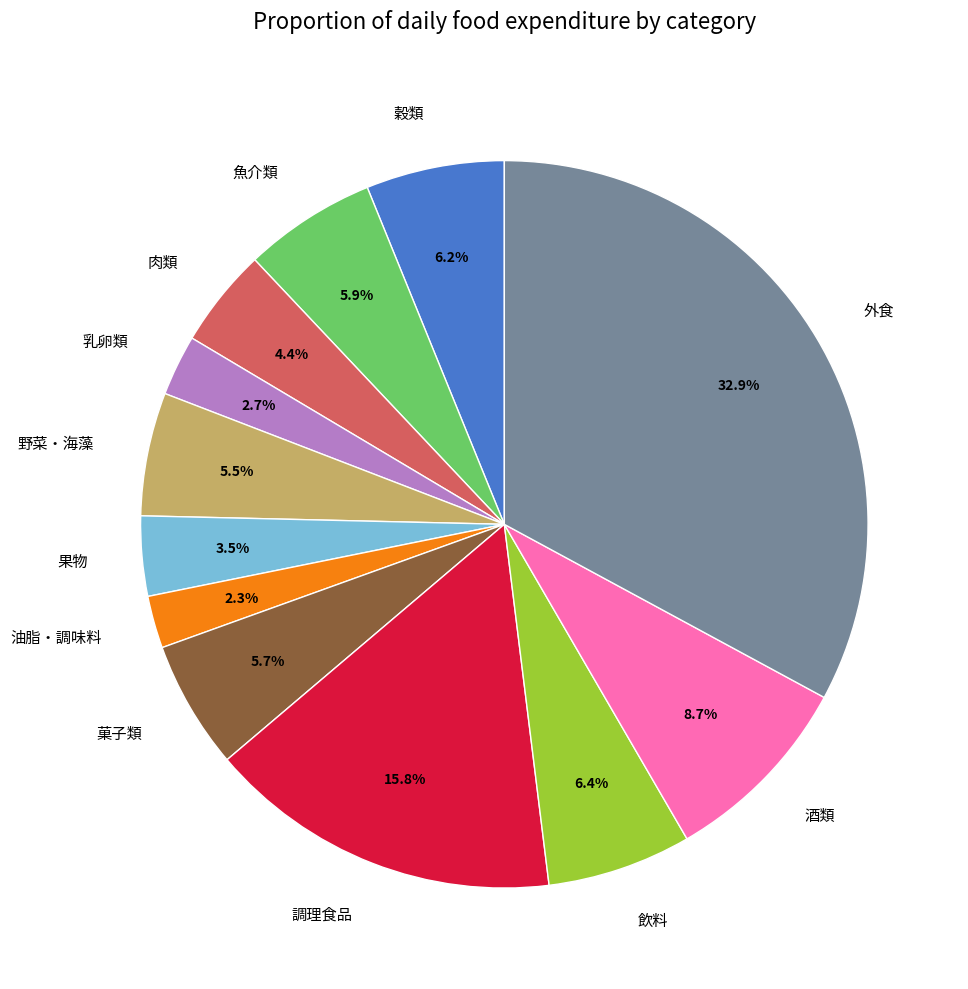

What is the ratio of the value at 菓子類 to the value at 魚介類?

1.0